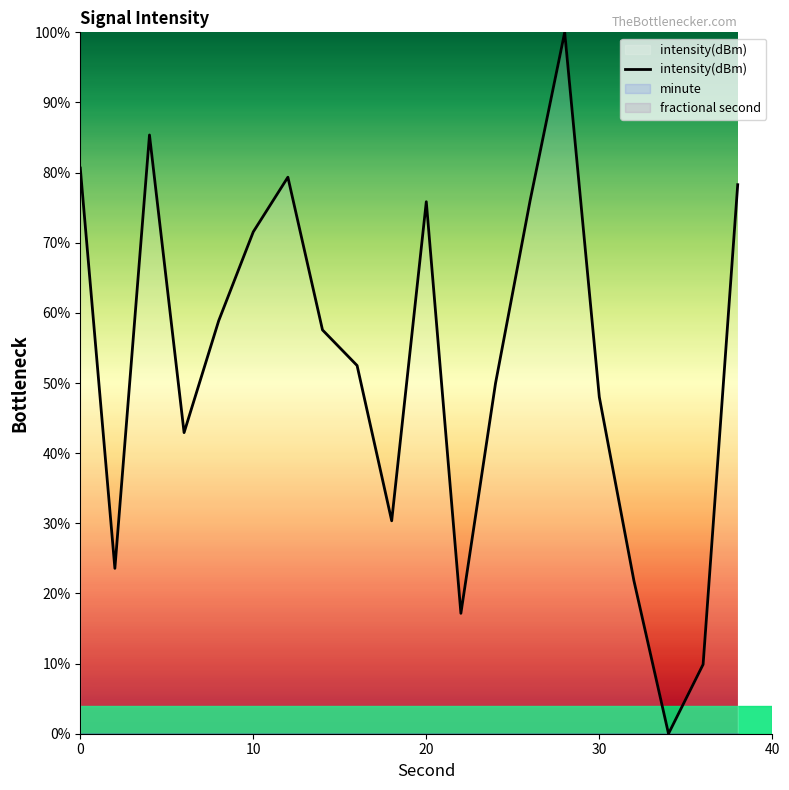

What is the highest value of the intensity(dBm) series?

100.0